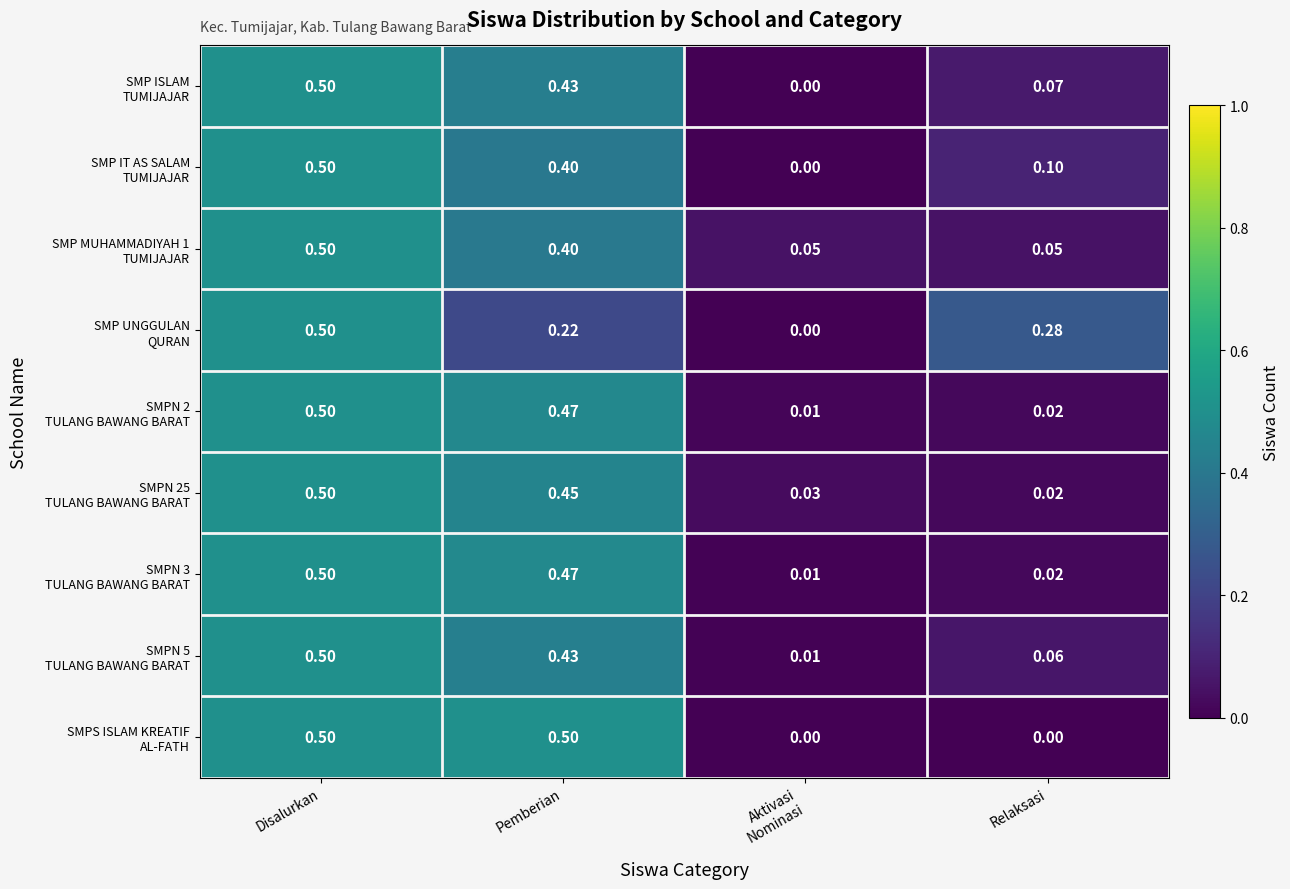

Count the number of categories in the chart.

4